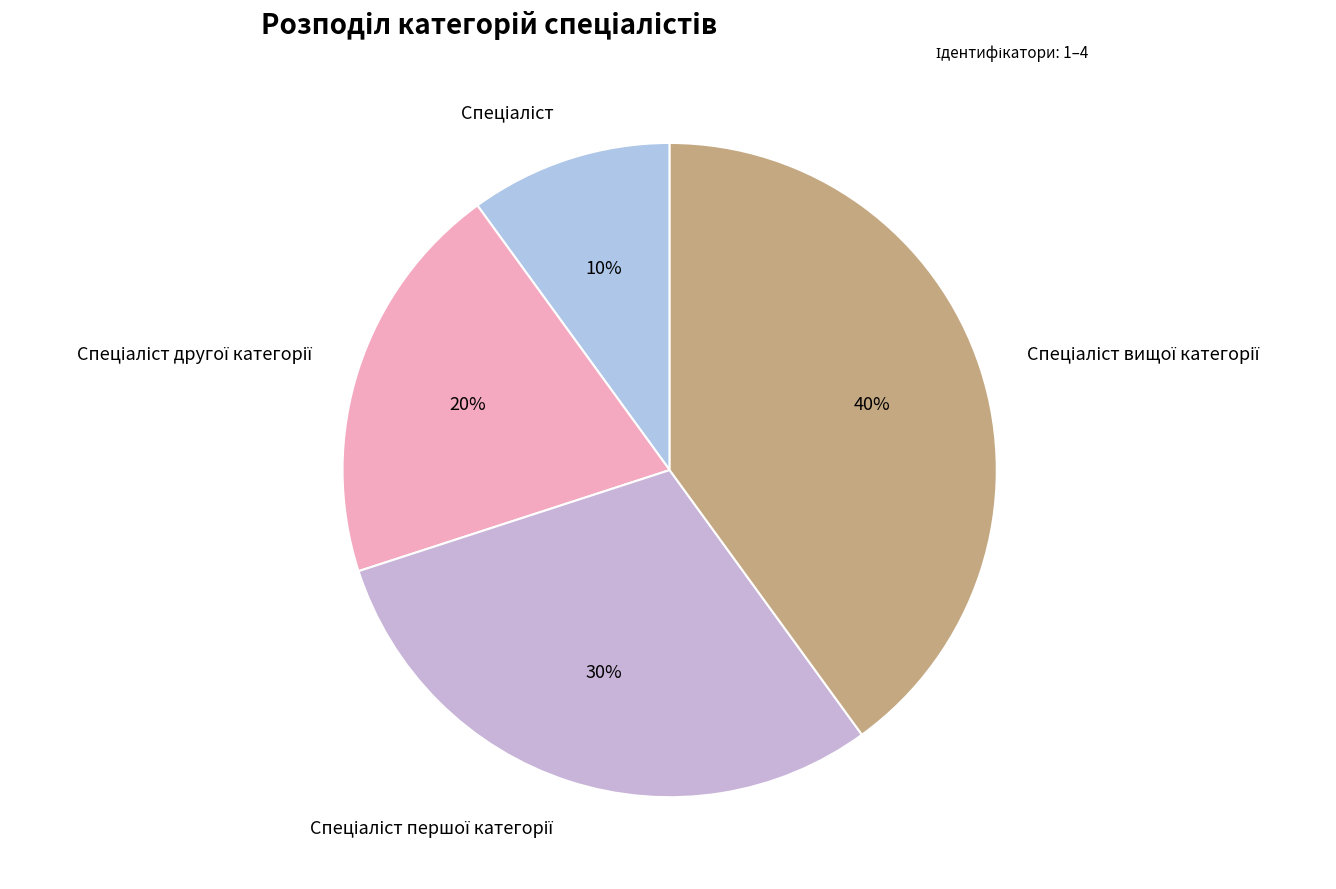

To the nearest percent, what is the average slice percentage?

25%